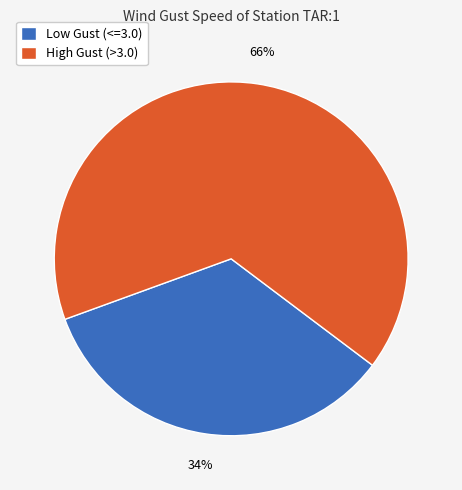

How many segments does this pie chart have?

2